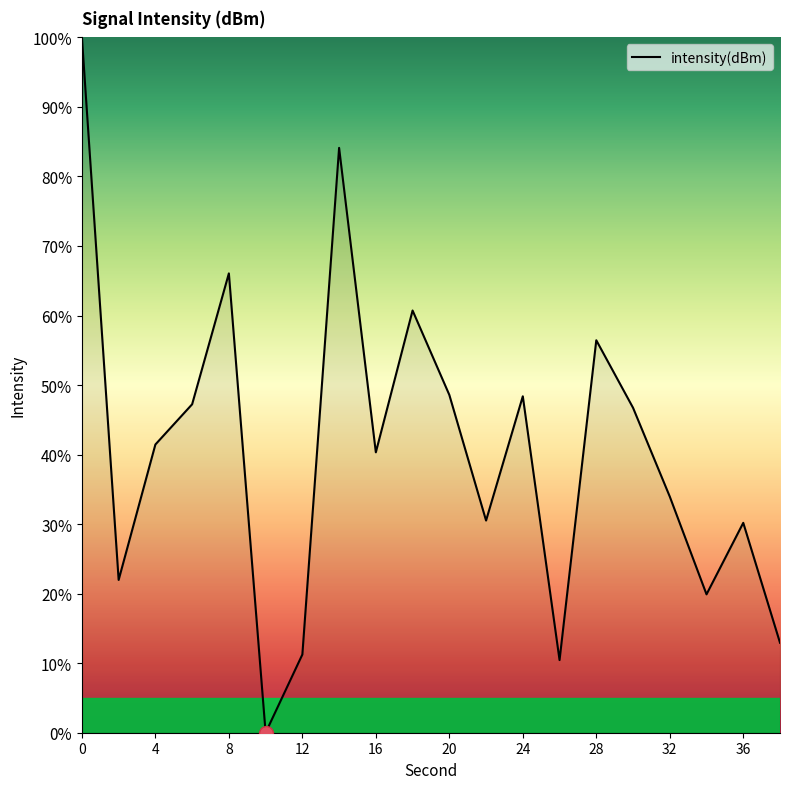

What is the greatest value displayed?

100.0